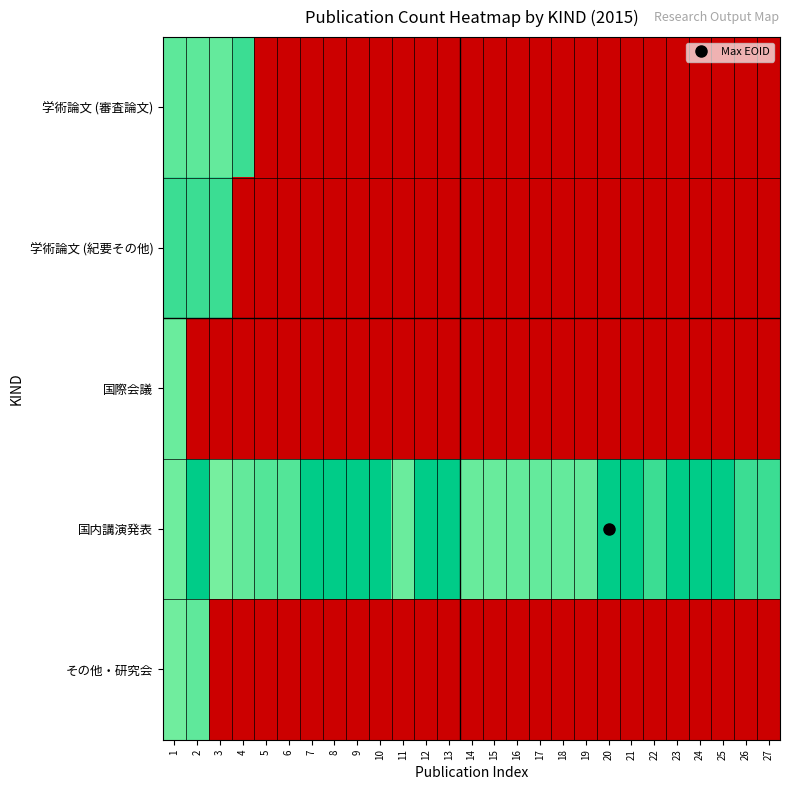

At how many categories does at least one series exceed 931329?

12